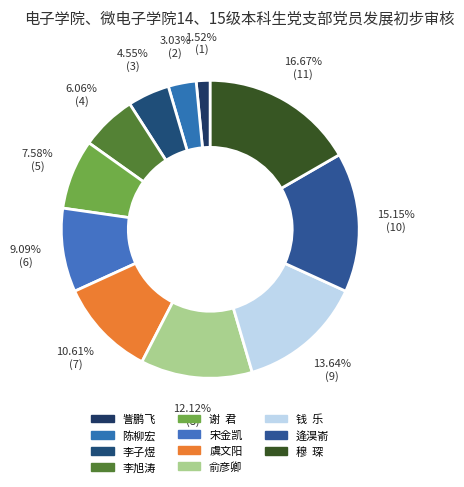

Is 虞文阳 the majority of the pie?

No